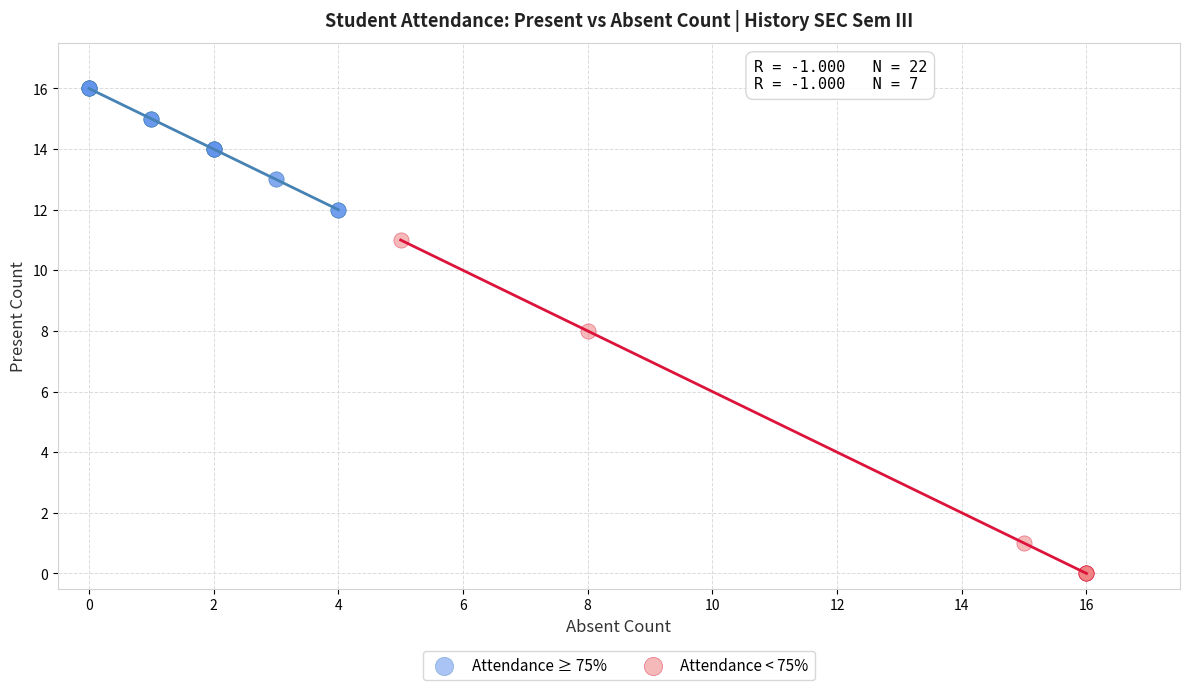

Which series has the widest spread of Y values?

Attendance < 75%